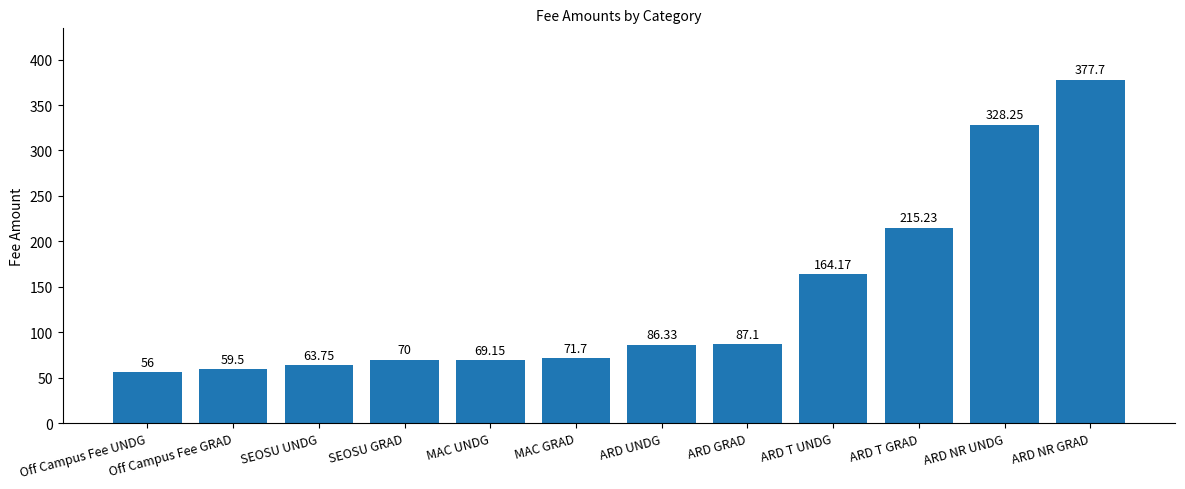

What is the ratio of the value at ARD NR UNDG to the value at ARD GRAD?

3.8